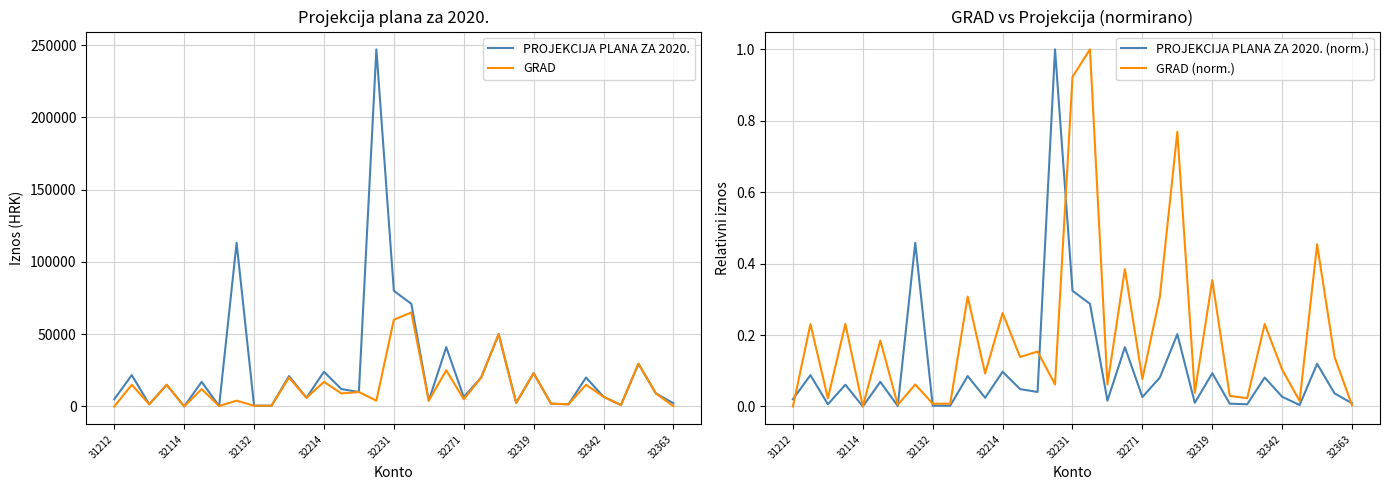

Which series has the widest spread of values?

PROJEKCIJA PLANA ZA 2020.